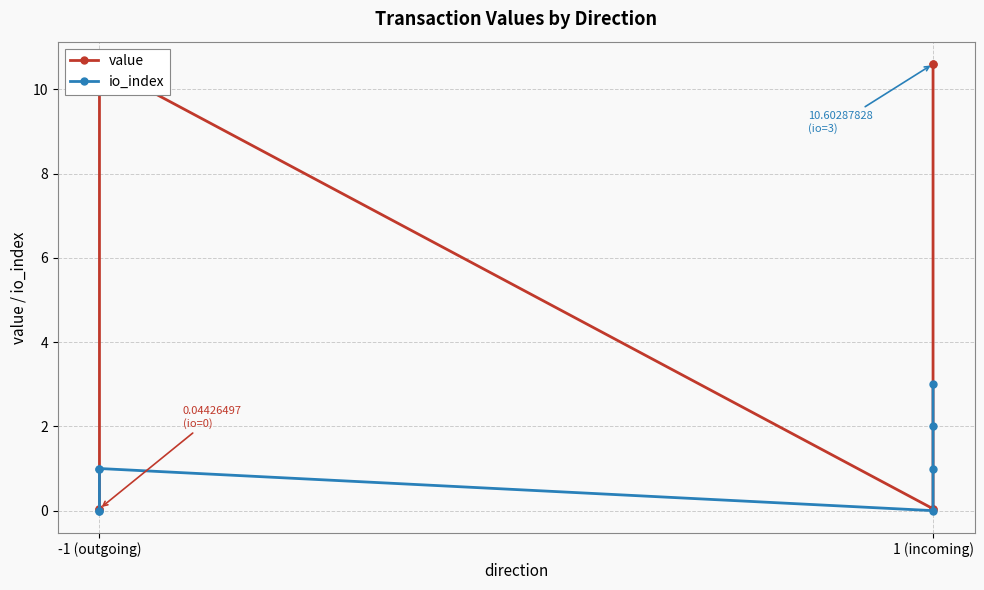

What is the average value of the io_index series?

1.0